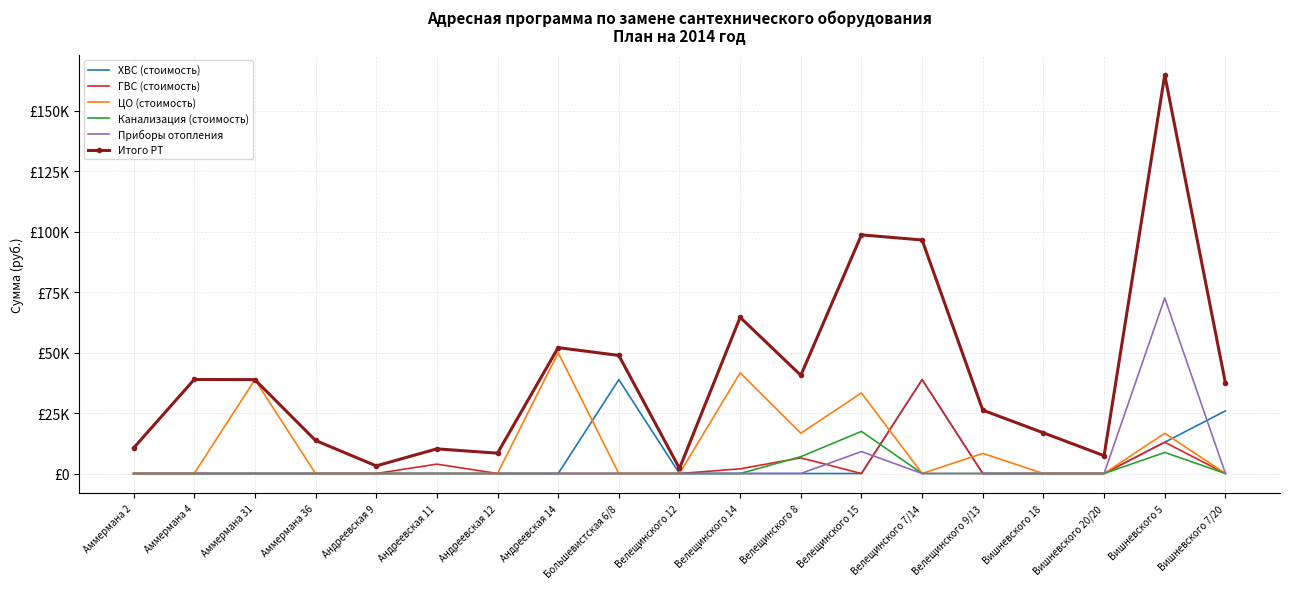

Between Андреевская 9 and Аммермана 36, which is larger?

Андреевская 9